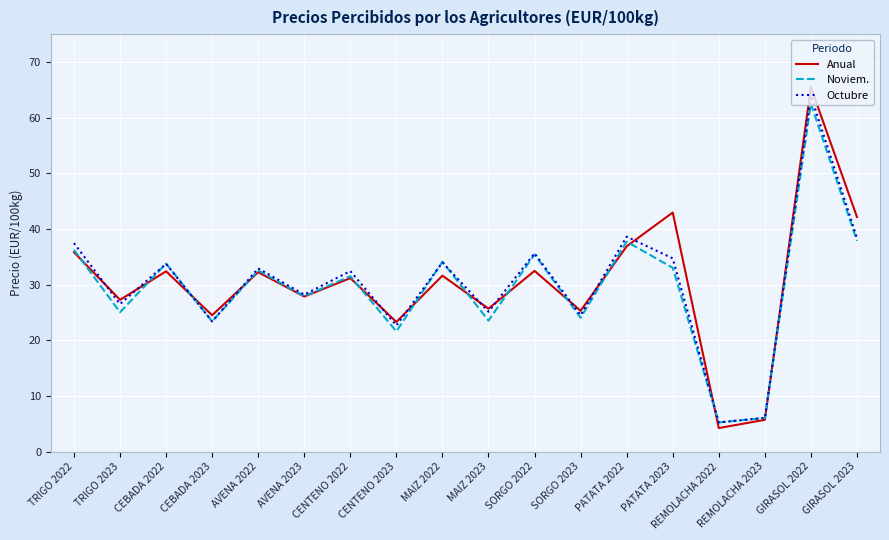

What position from the left is MAIZ 2023?

10